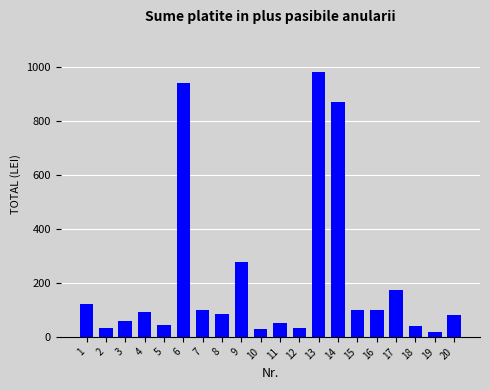

What is the value of the 12th bar from the left?

31.5